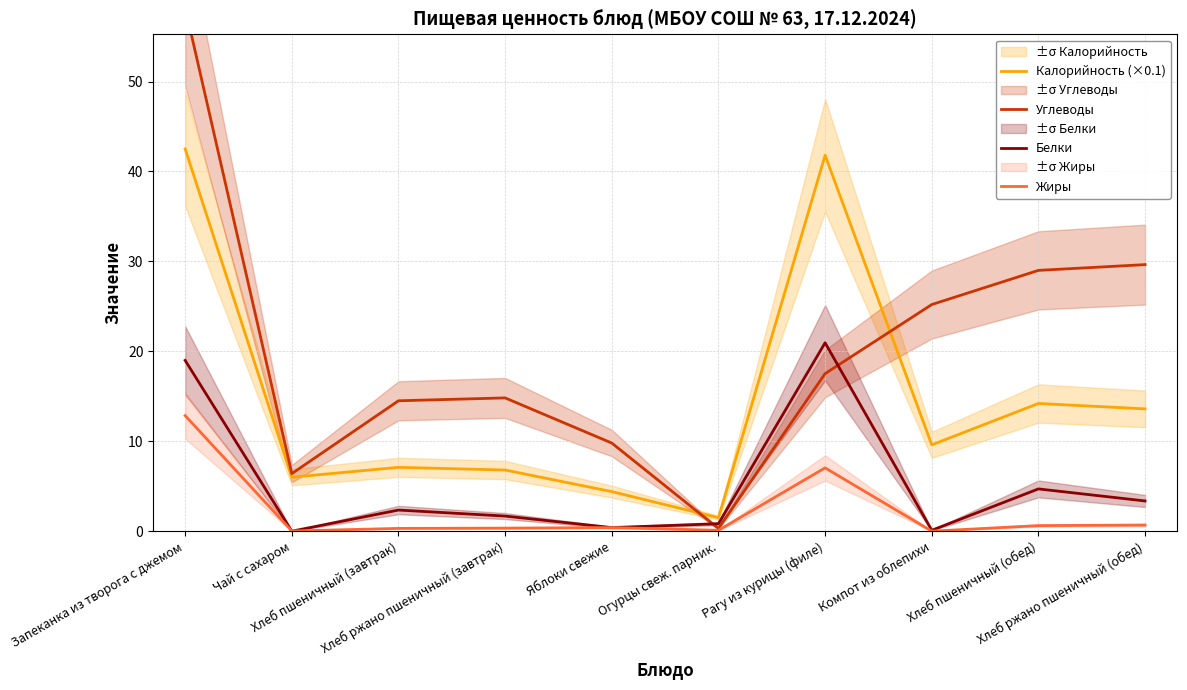

True or false: Углеводы has a value of 25.2 at Компот из облепихи.

True